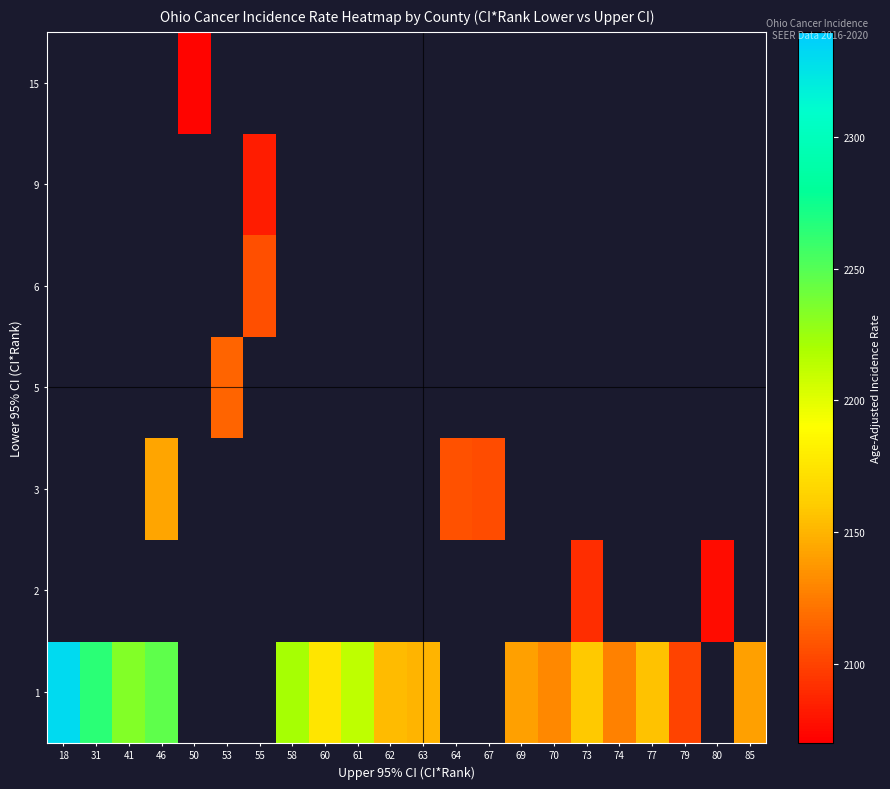

How many data points does each series have?

22